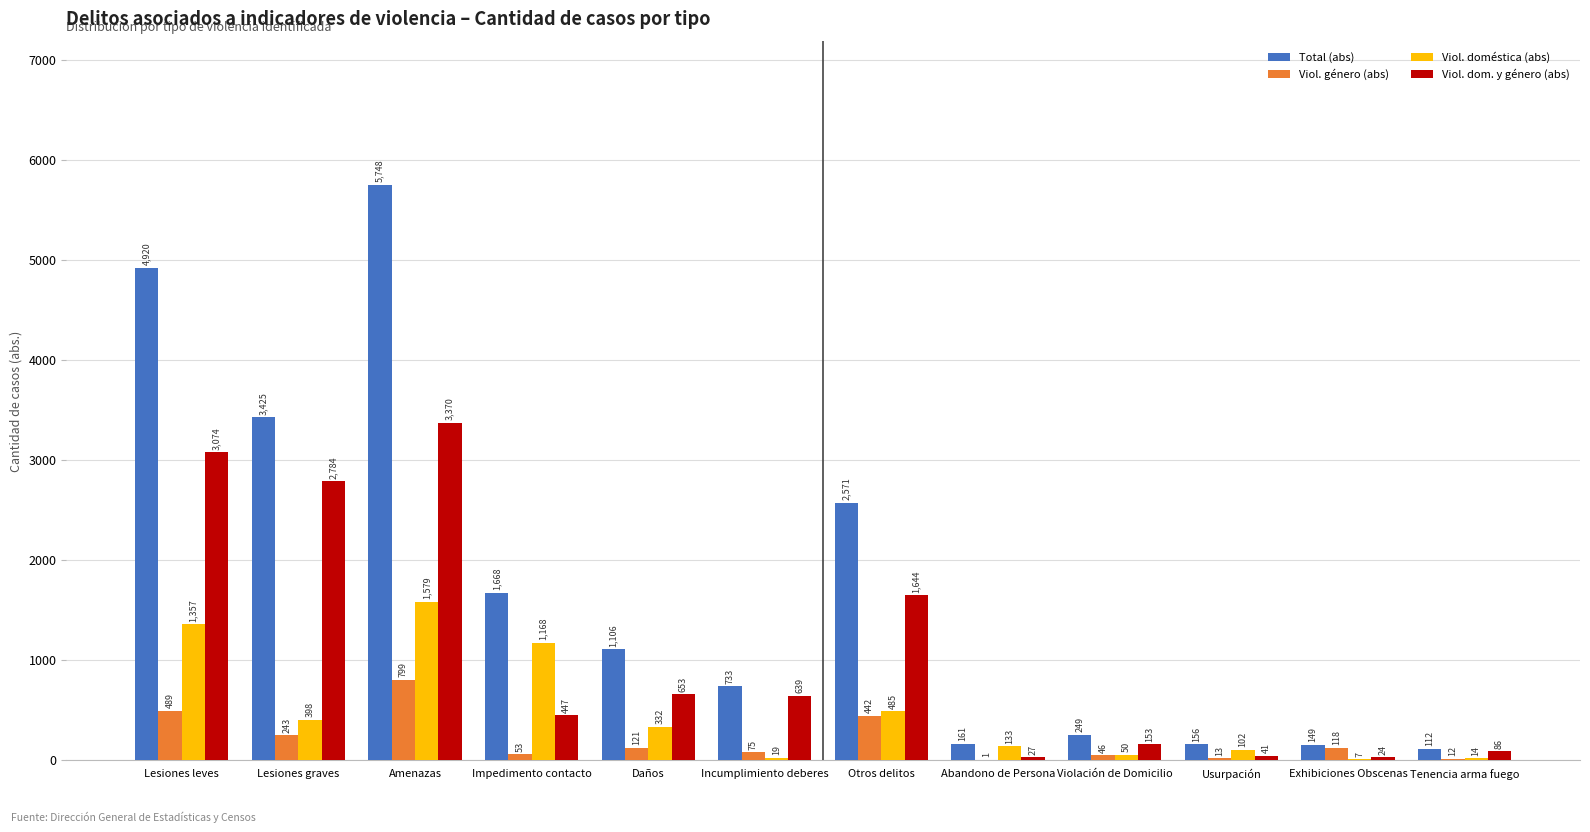

What is the greatest value displayed?

5748